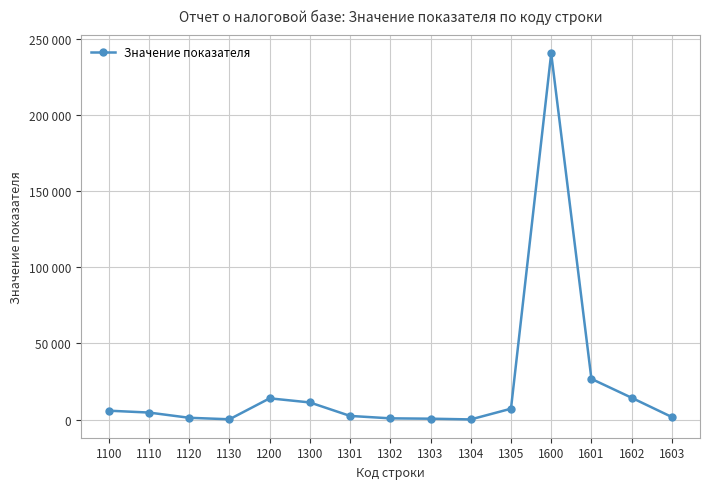

Is this an area chart (filled region under the line)?

No